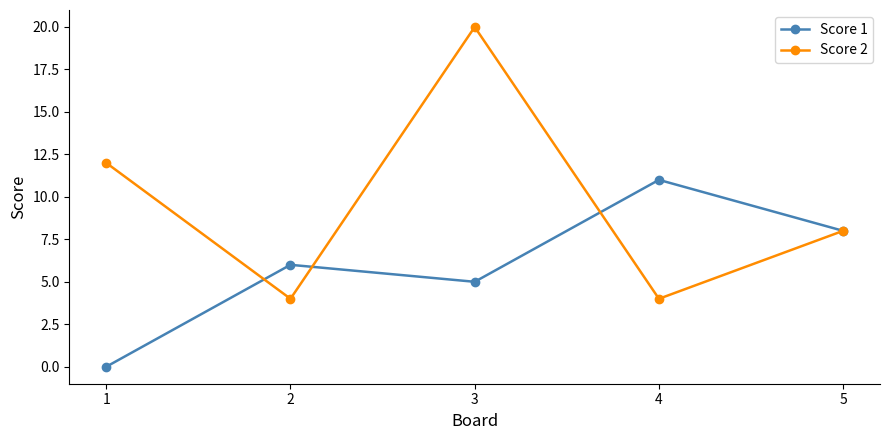

Where is Score 2 nearest to the value 12?

1